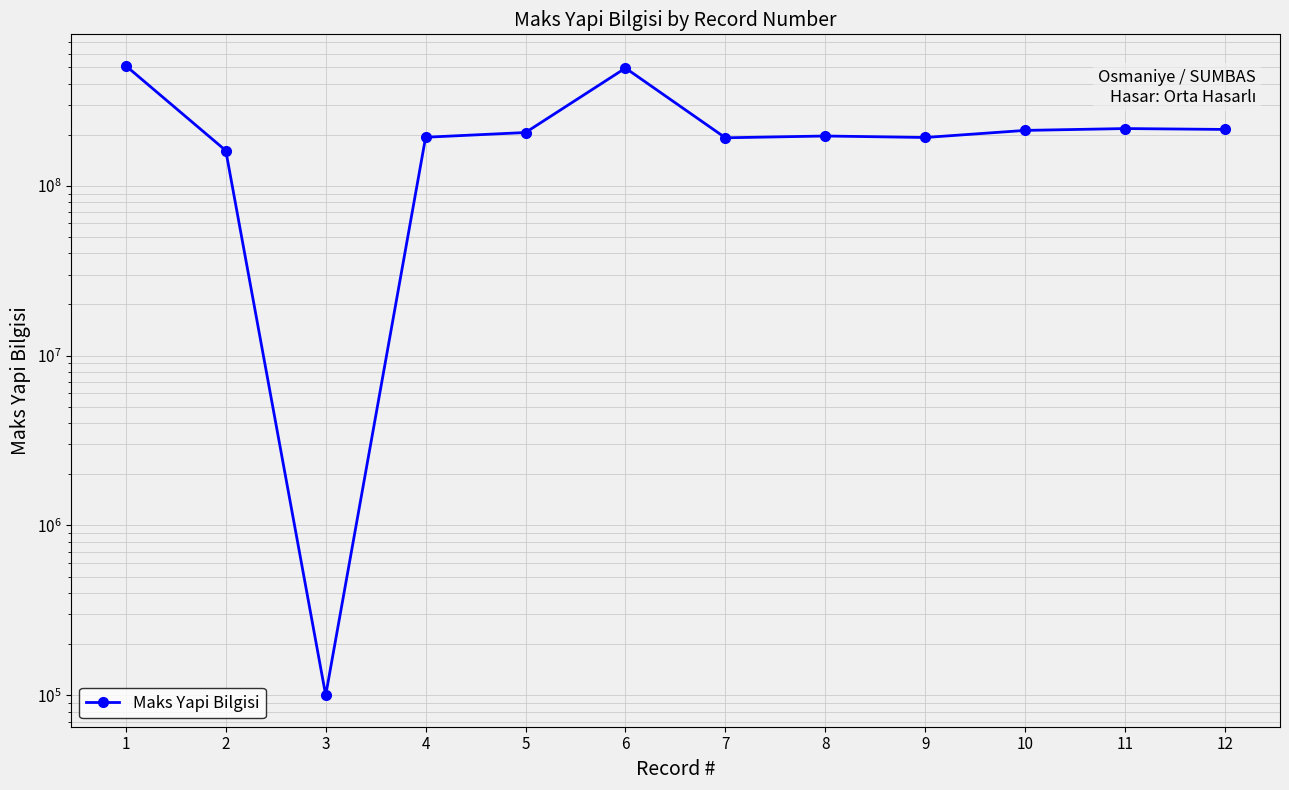

Reading left to right, extract all data points from this chart.

1=508498862	2=161140587	3=100000	4=193036829	5=205832678	6=493144935	7=191594274	8=196316194	9=192409365	10=211811997	11=217167188	12=214562936